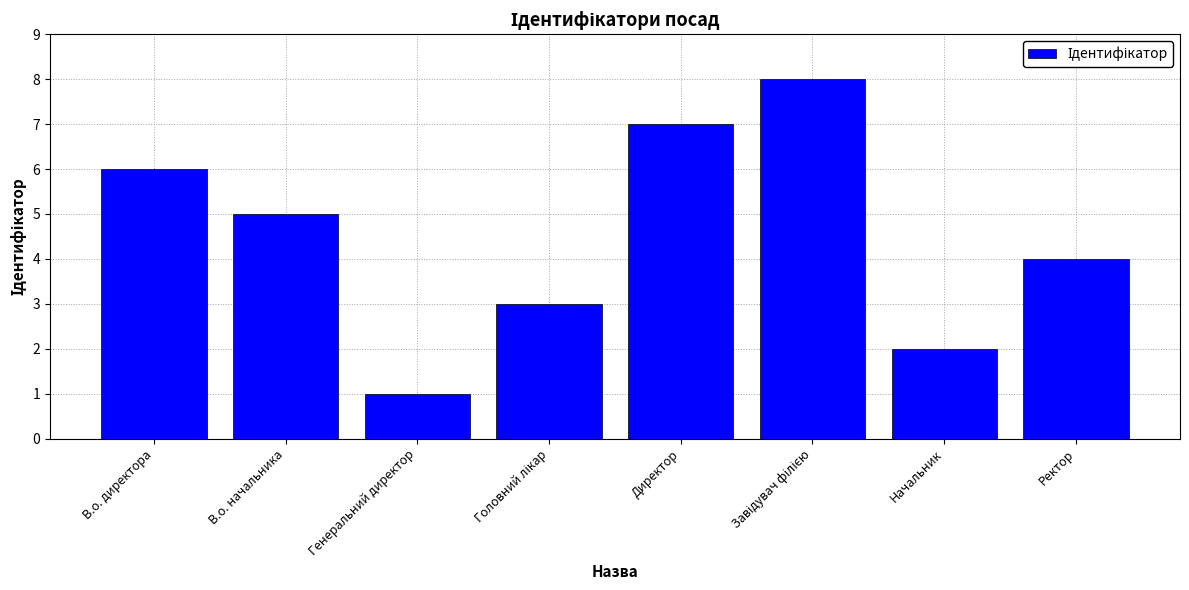

Does the chart contain stacked bars?

No